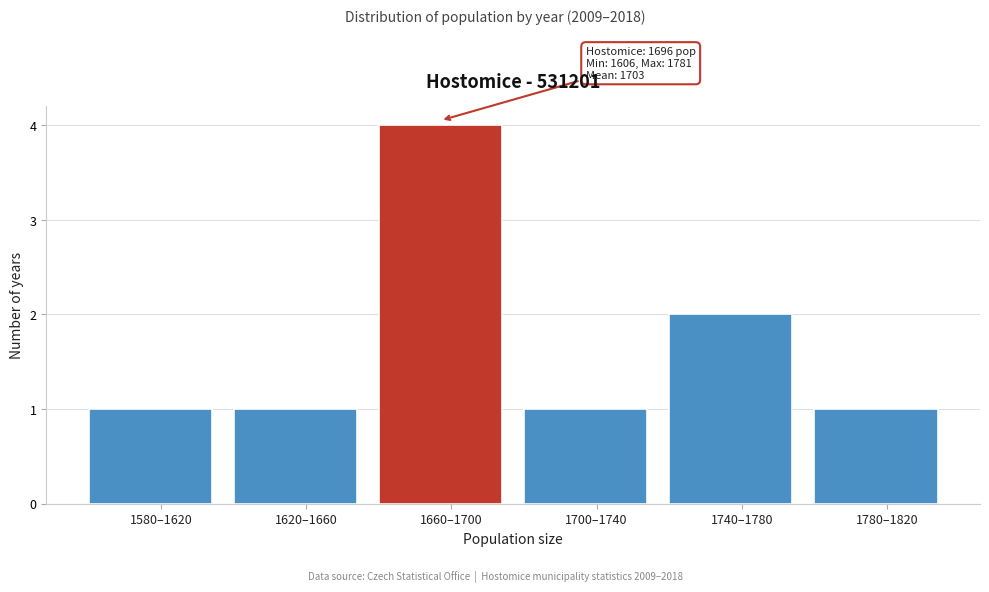

Reading left to right, what are all the values shown in this chart?

1	1	4	1	2	1